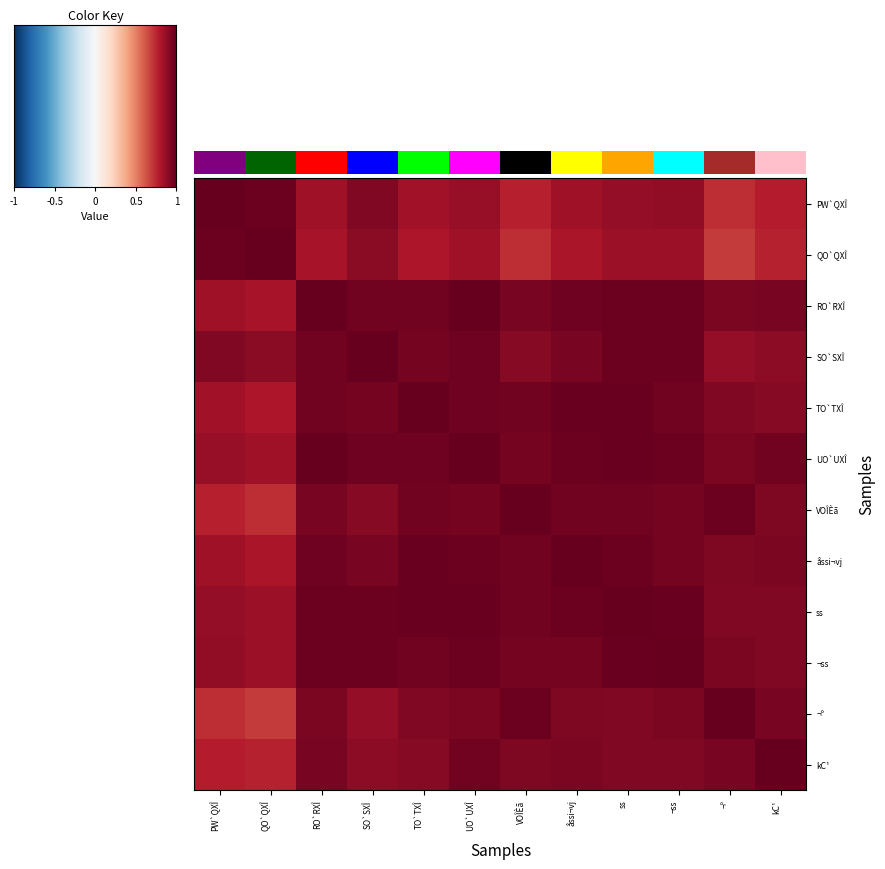

At how many categories does at least one series exceed 0?

12